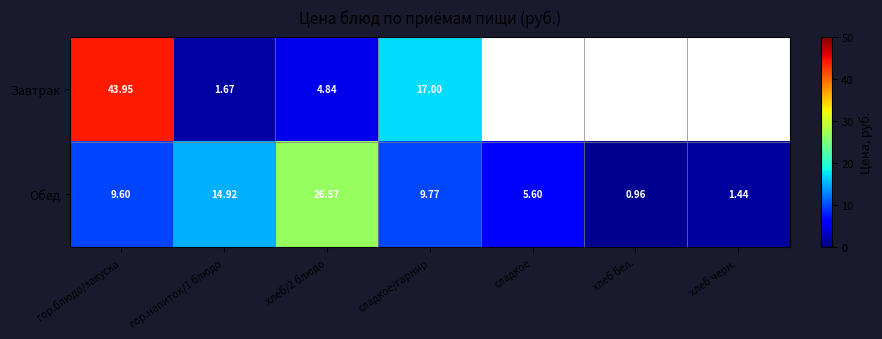

Rank the series at сладкое/гарнир from lowest to highest value.

Обед, Завтрак